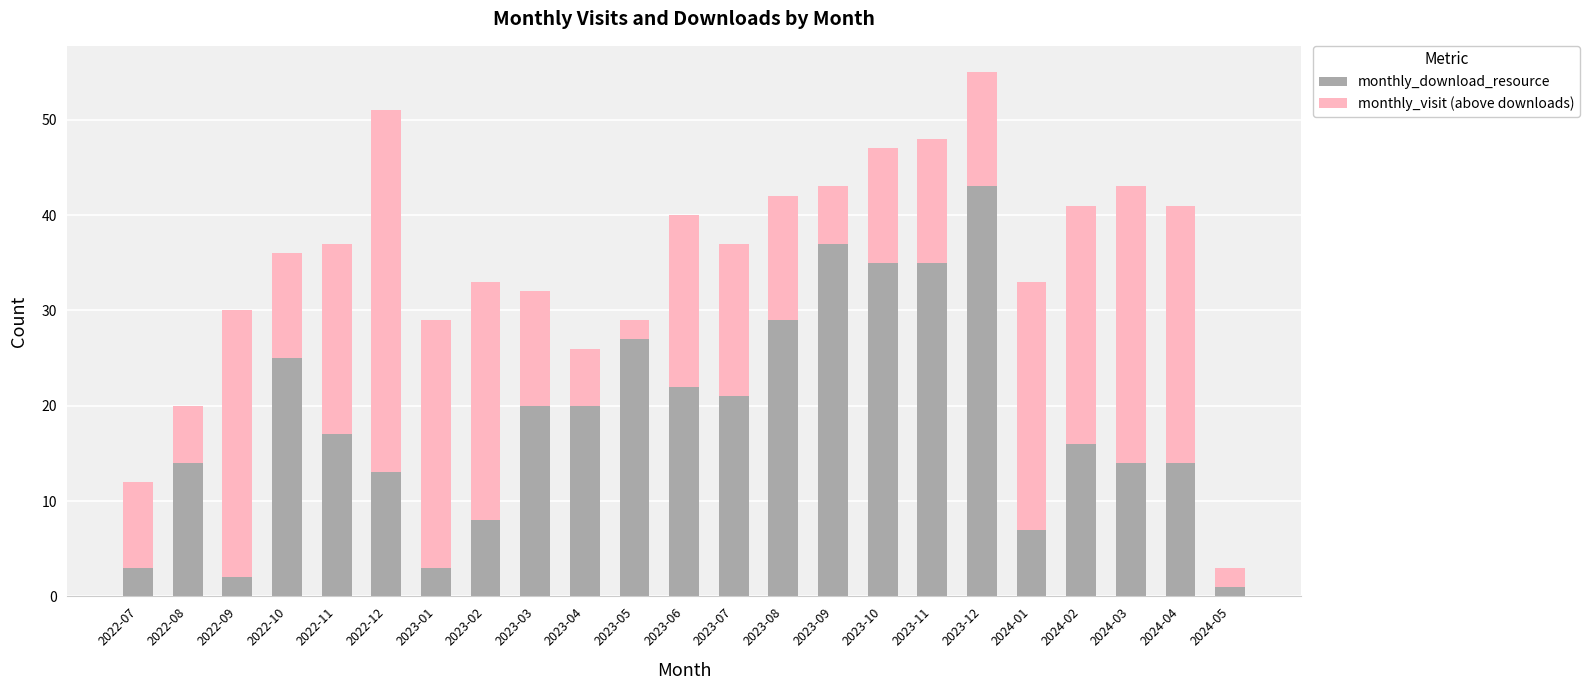

At which category is the sum across all series the highest?

2023-12